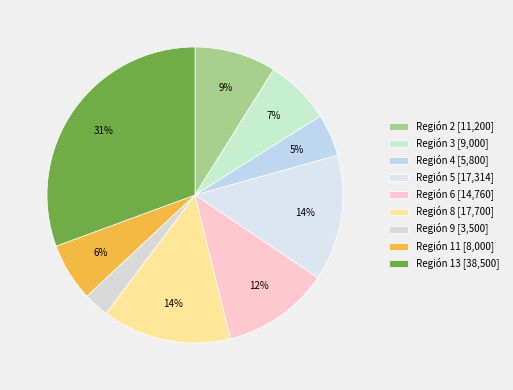

How many slices are in this pie chart?

9